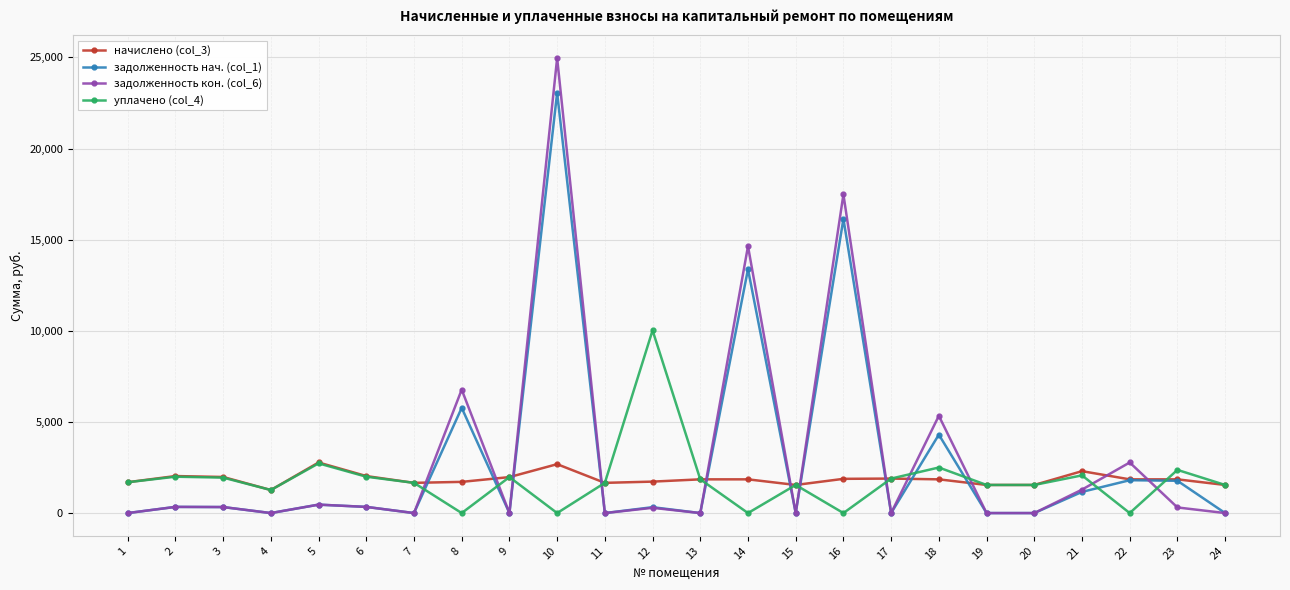

How many values in the уплачено (col_4) series are below 1692?

12